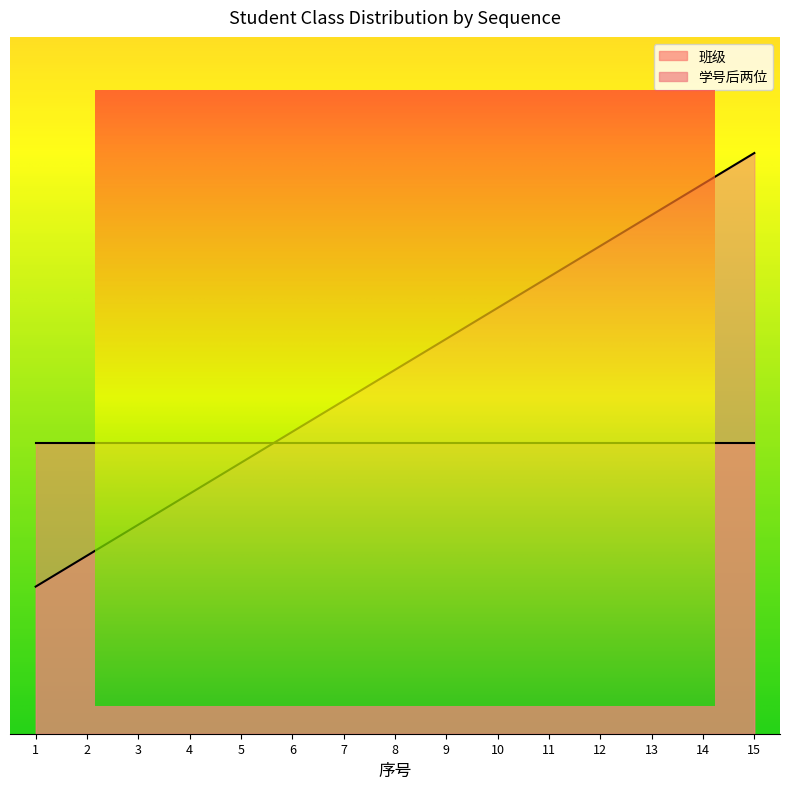

What is the average value?

506.3